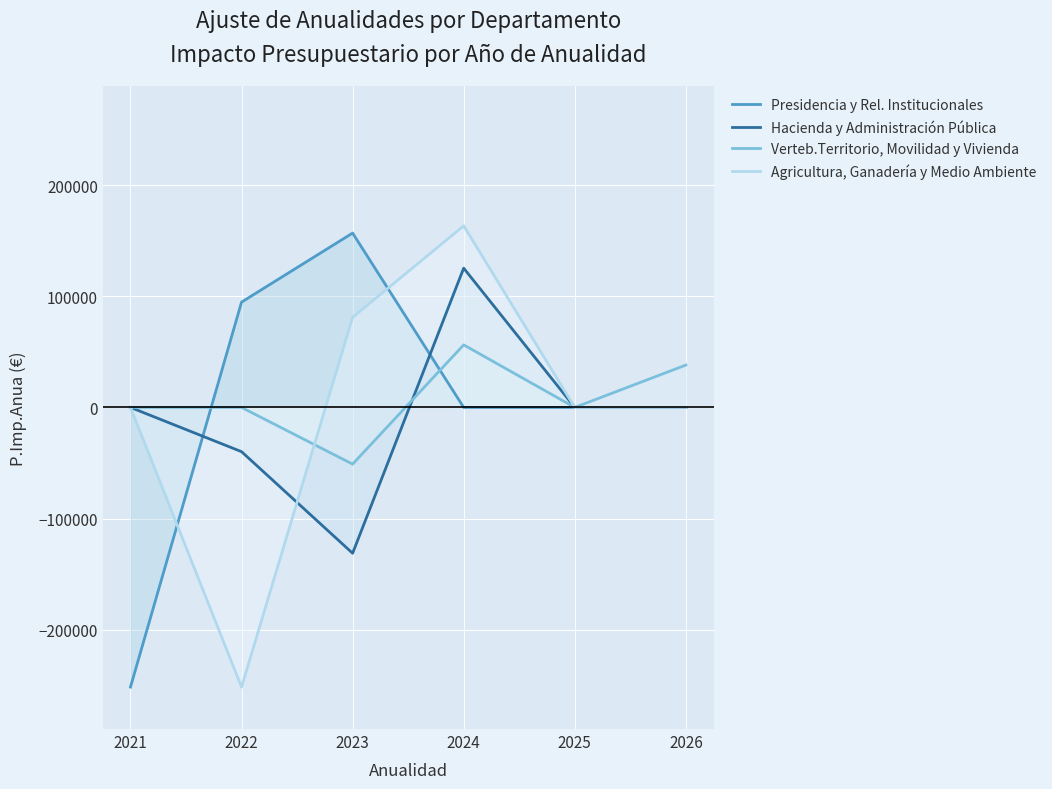

After their last crossing, which series has the higher values: Agricultura, Ganadería y Medio Ambiente or Verteb.Territorio, Movilidad y Vivienda?

Agricultura, Ganadería y Medio Ambiente